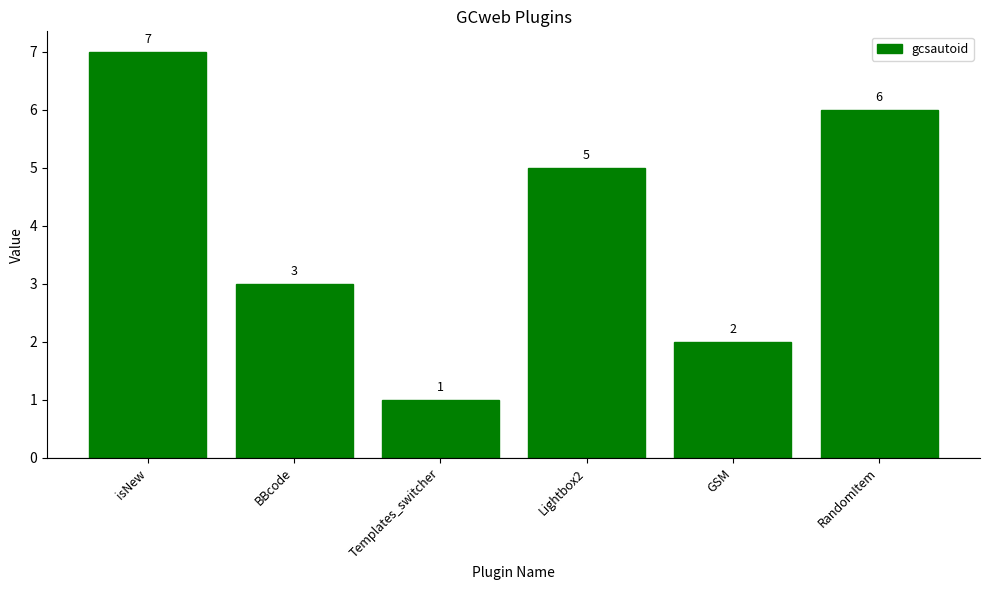

Are the bars horizontal?

No